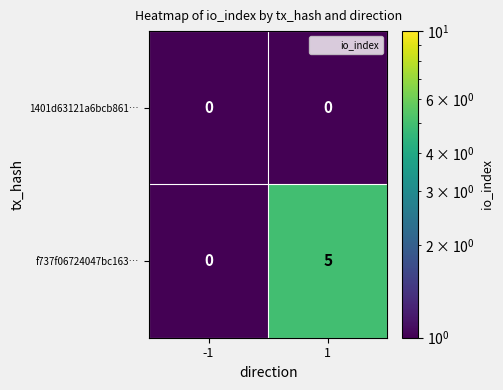

What is the maximum value shown in the chart?

5